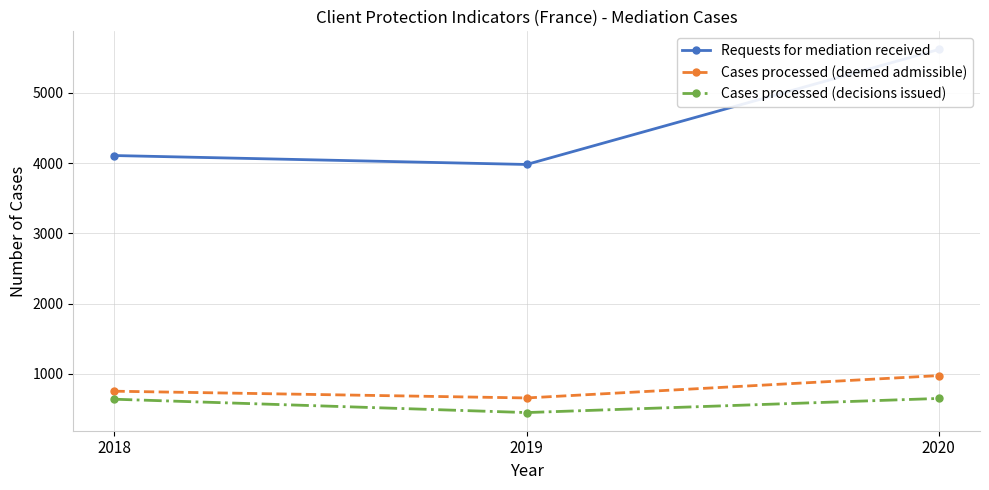

Which category has the highest value in the Cases processed (deemed admissible) series?

2020